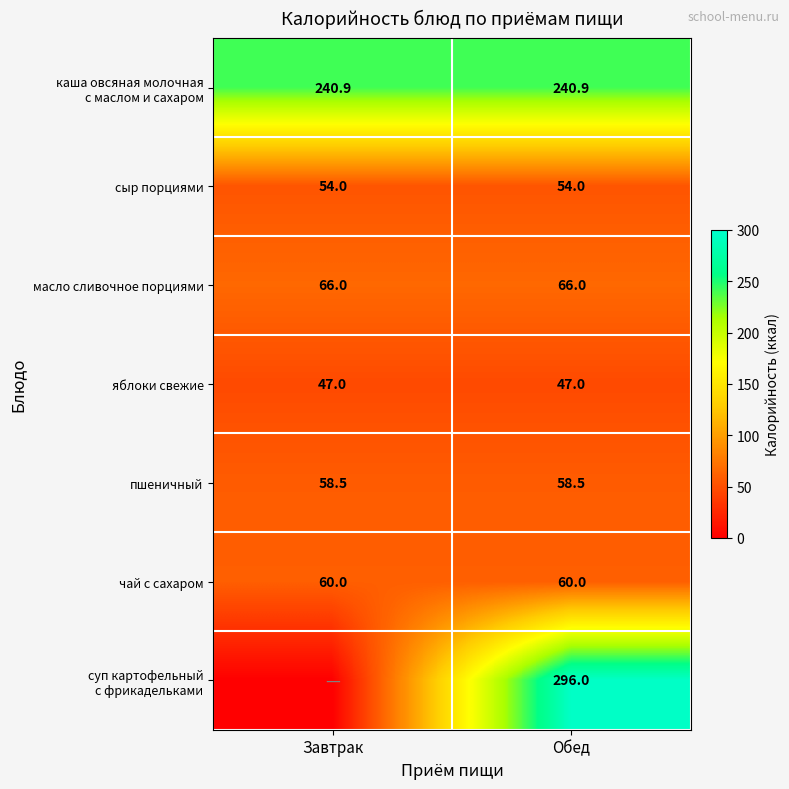

How many data points does each series have?

2